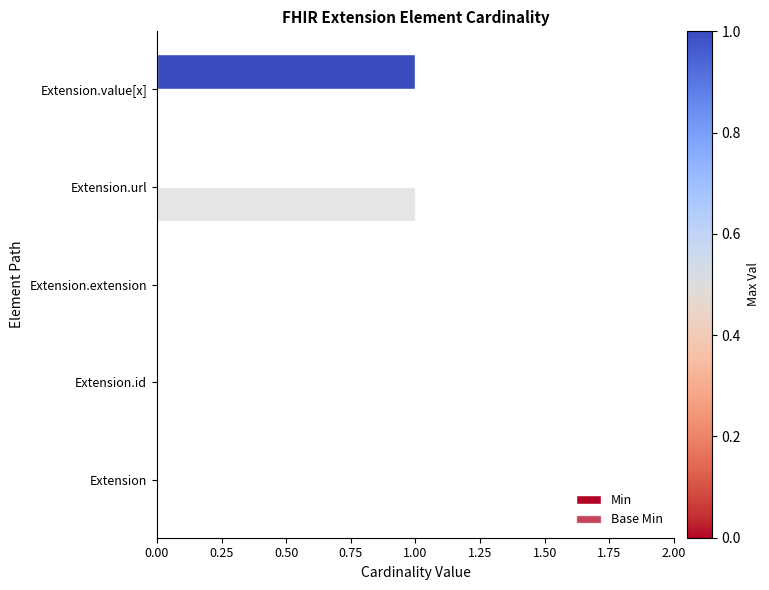

Which series has the largest range (max minus min)?

Min